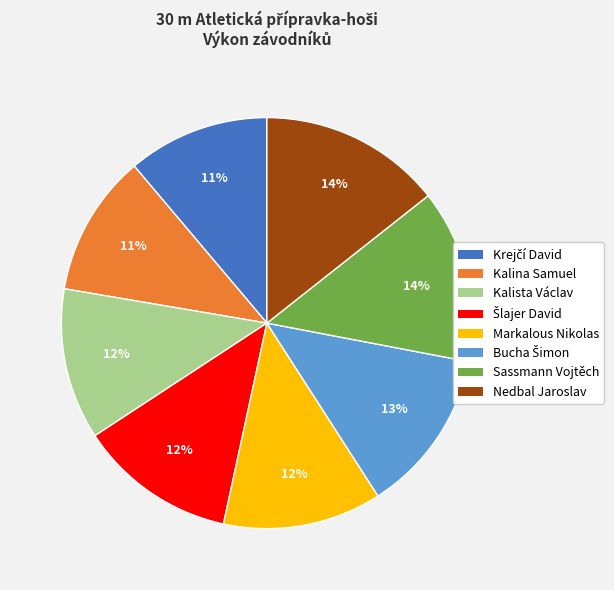

Is there any slice that represents more than half of the pie?

No